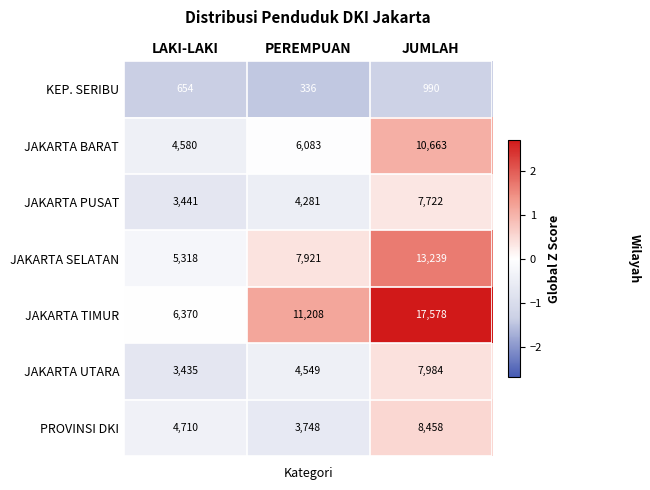

How many data points does each series have?

3